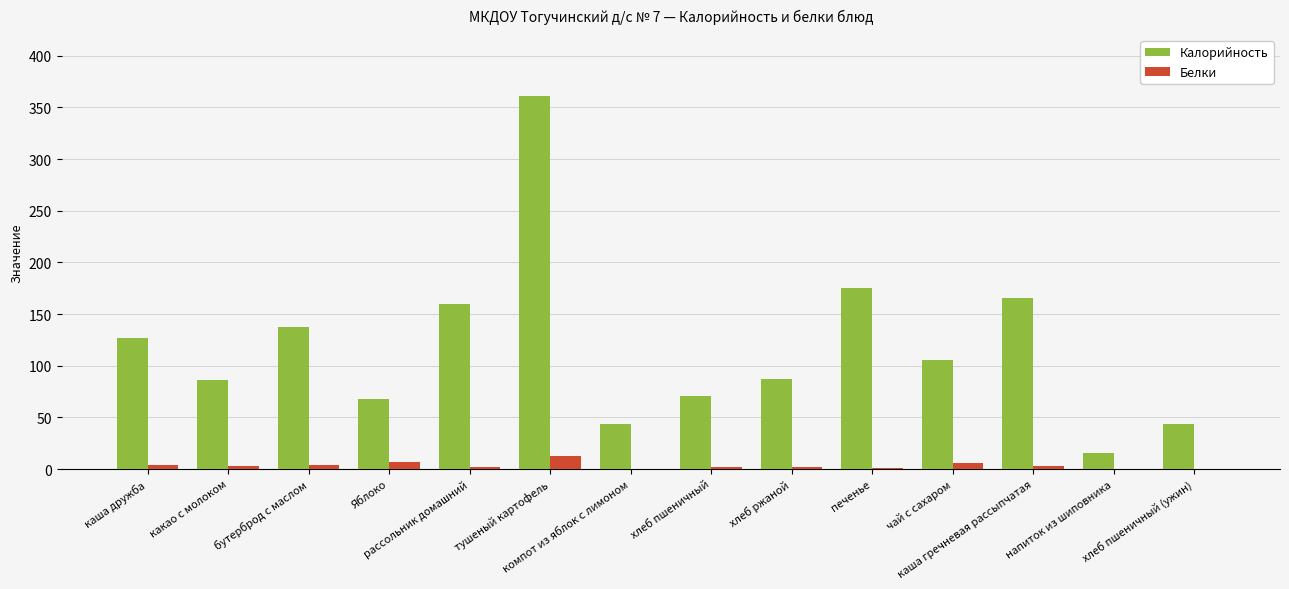

Is it true that Белки equals 2.4 at хлеб ржаной?

True